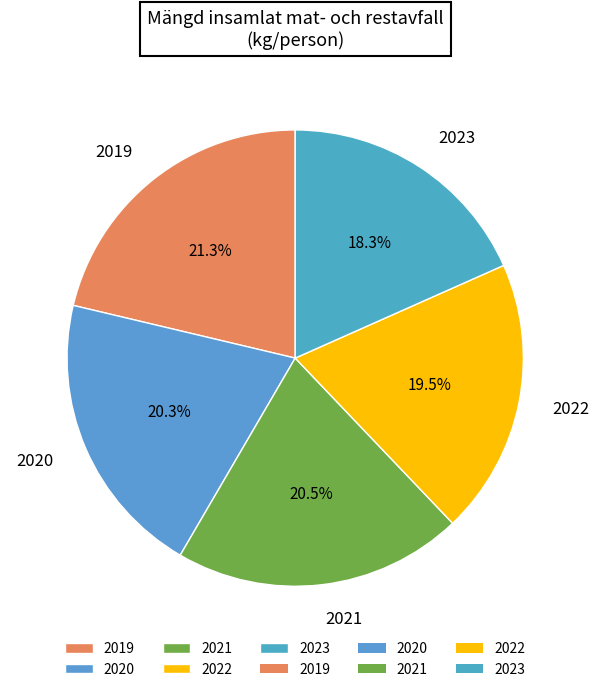

The 2023 slice represents 18% of the pie. True or false?

True